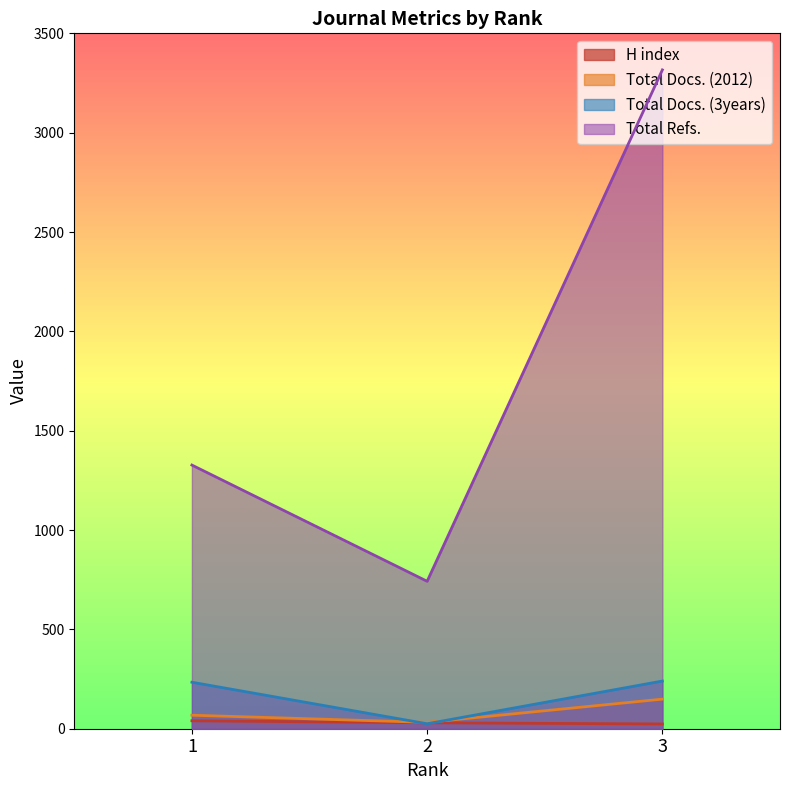

Where is Total Docs. (2012) nearest to the value 90?

1